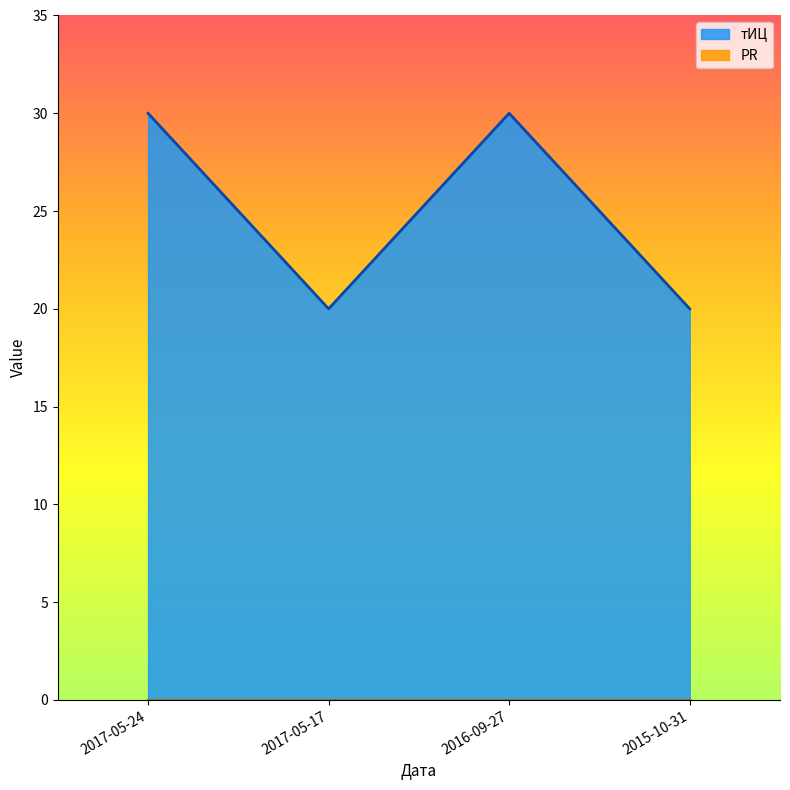

Rank the categories by value from highest to lowest.

2017-05-24, 2016-09-27, 2017-05-17, 2015-10-31